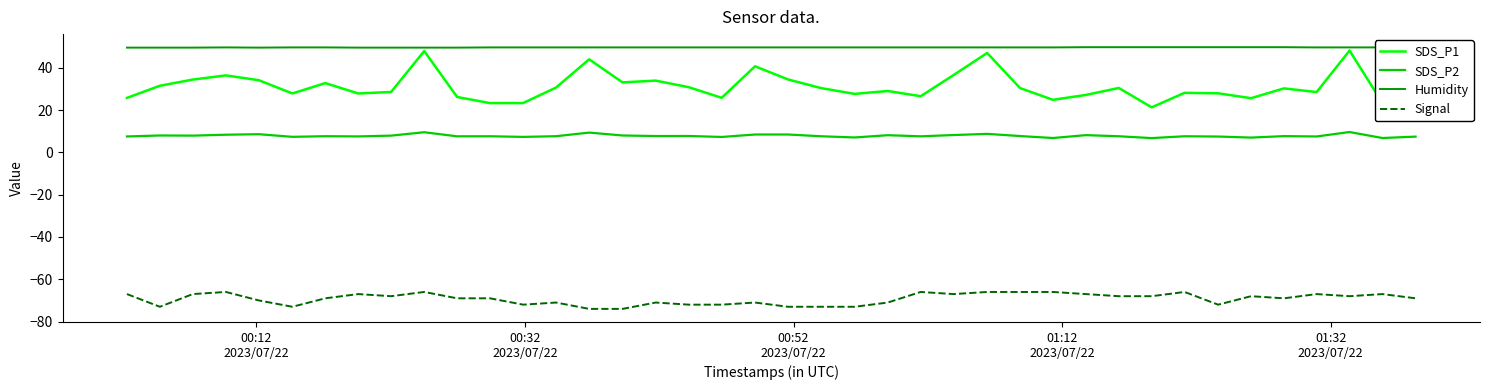

True or false: Humidity has more than 0 points higher than both neighbors.

True